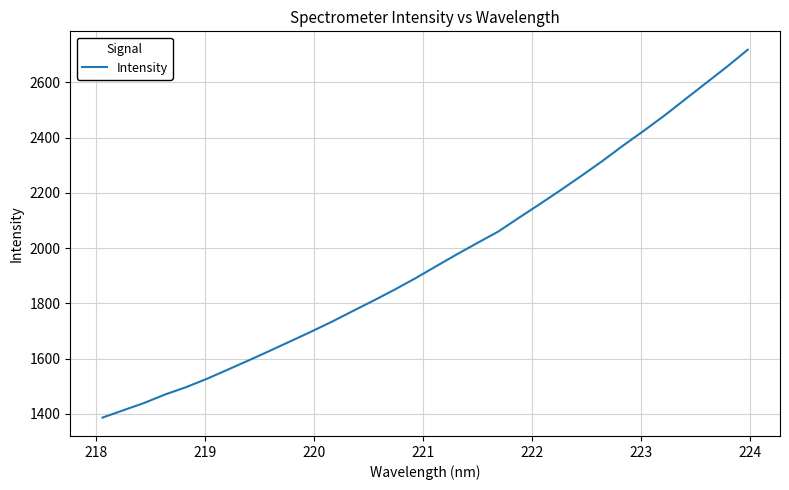

What is the minimum value shown in the chart?

1386.0